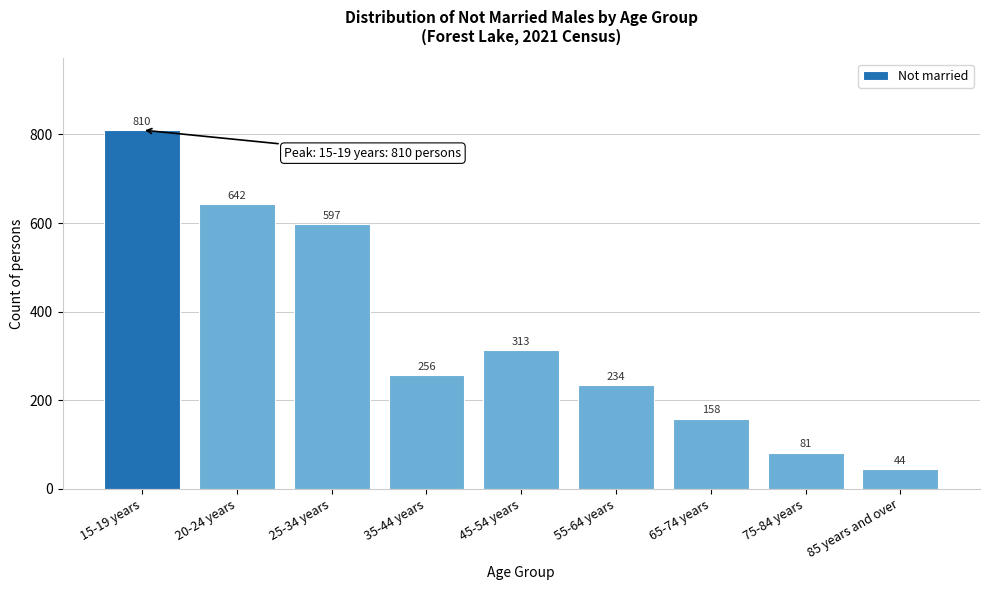

Reading left to right, extract all data points from this chart.

15-19 years=810	20-24 years=642	25-34 years=597	35-44 years=256	45-54 years=313	55-64 years=234	65-74 years=158	75-84 years=81	85 years and over=44